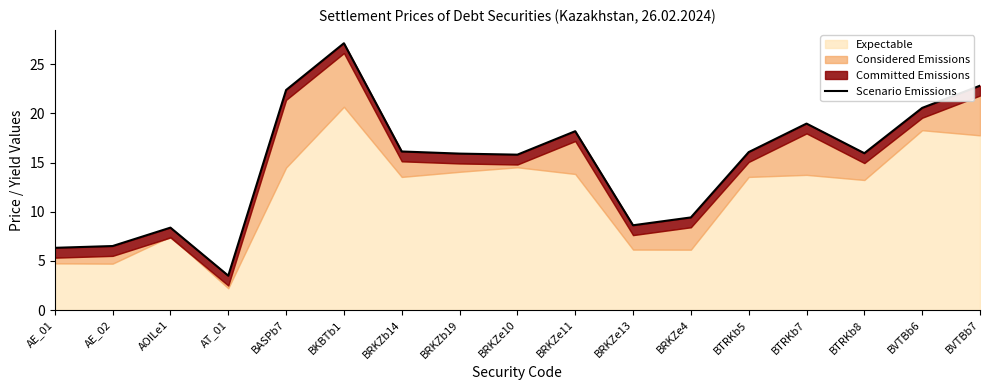

True or false: there are more than 2 points higher than both neighbors.

True